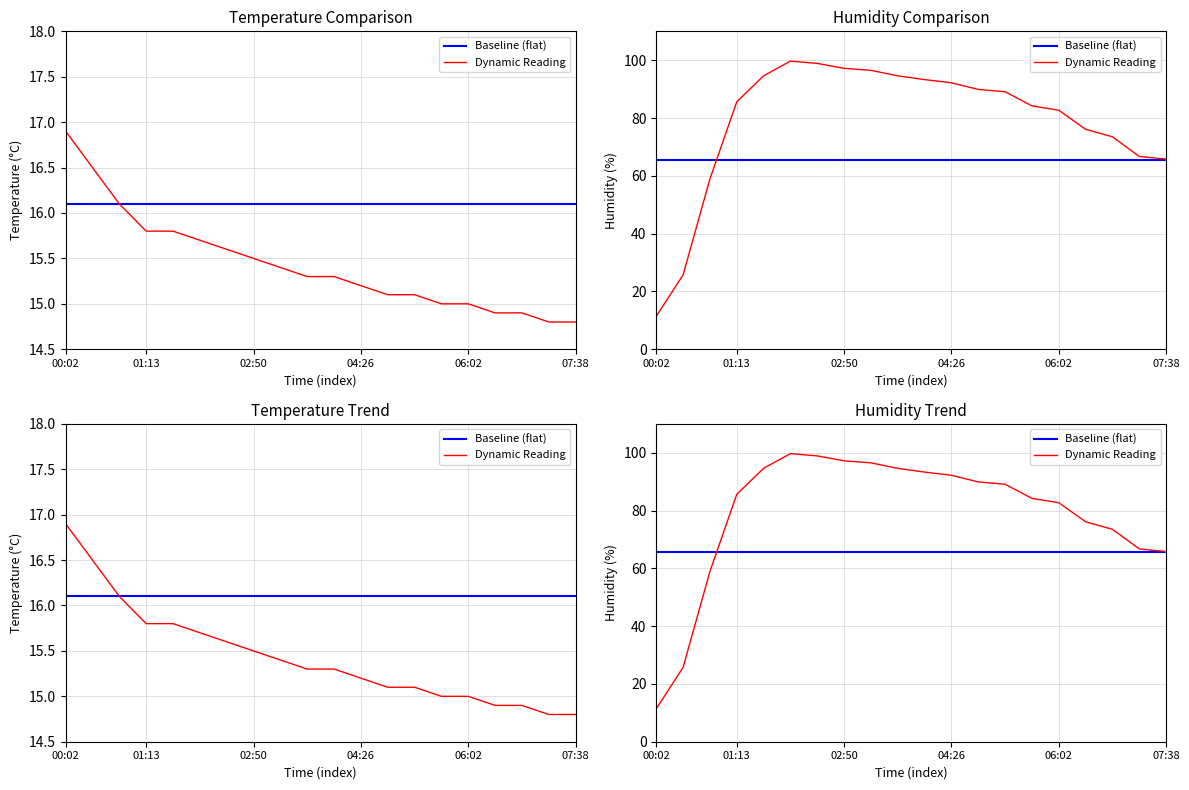

What is the smallest value displayed?

11.4